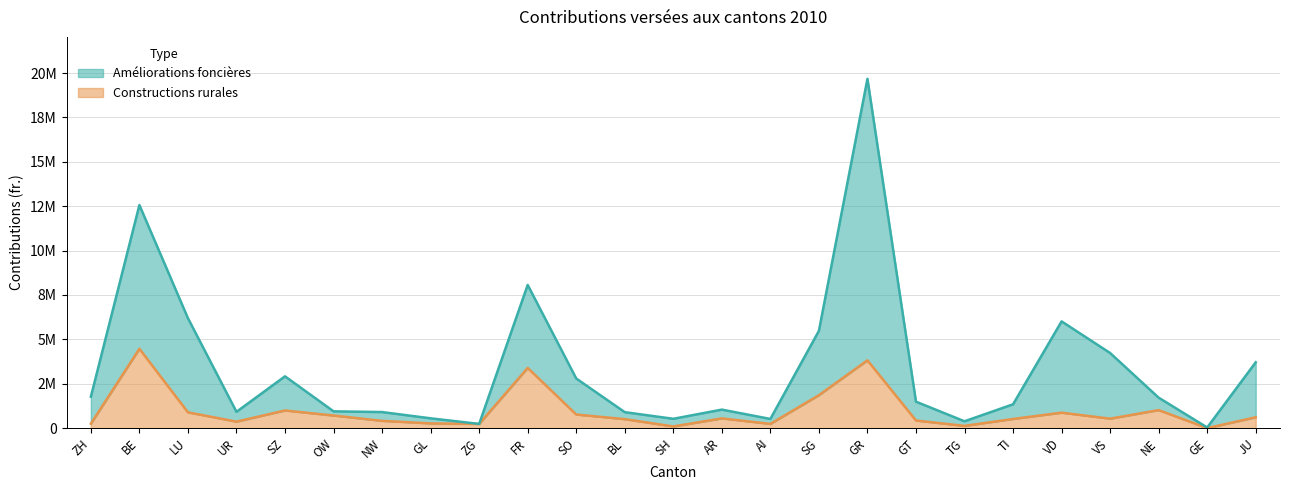

True or false: Améliorations foncières has more than 0 interior local peaks.

True